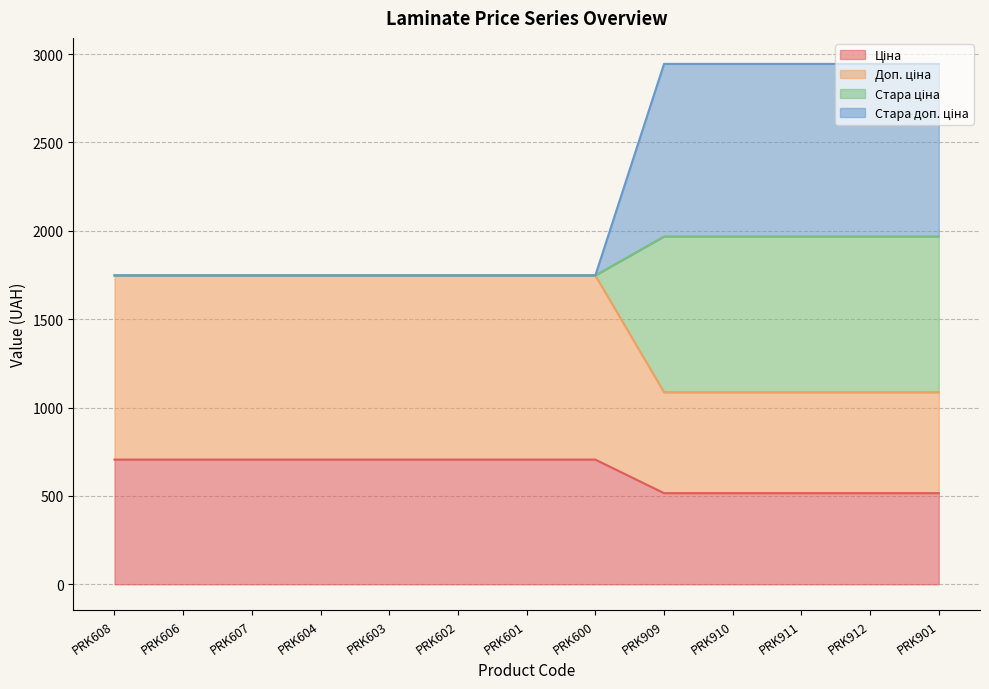

Between PRK607 and PRK602, which series saw the biggest shift?

Ціна